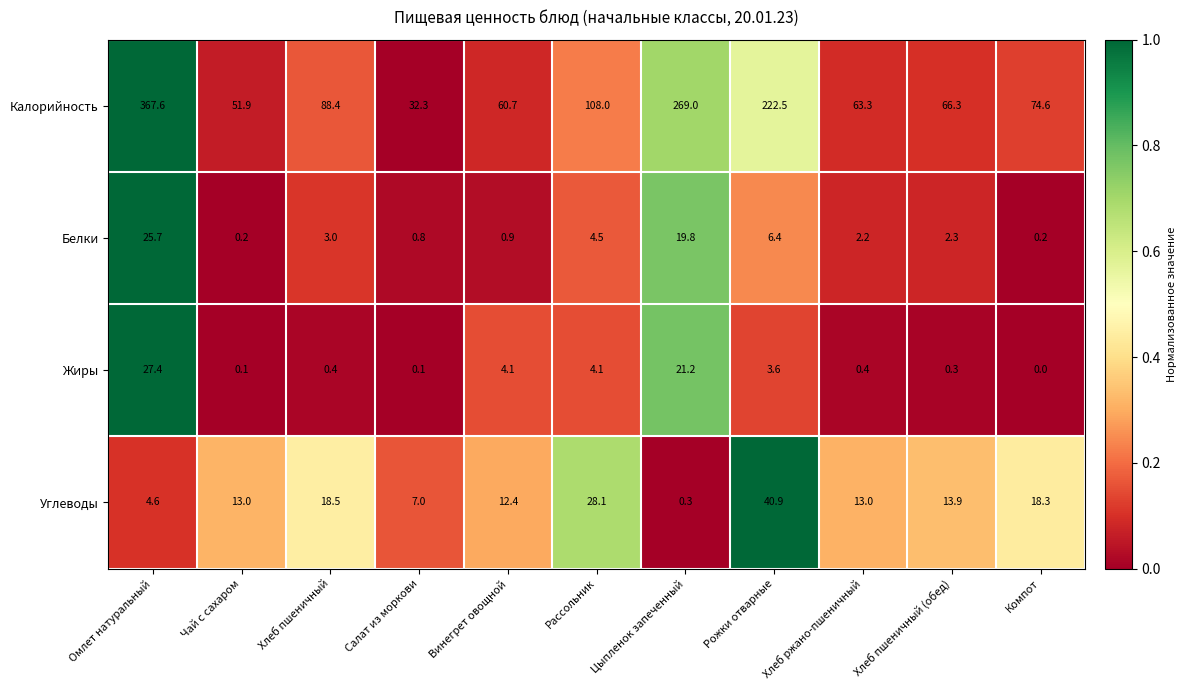

Which series changed the most between Омлет натуральный and Чай с сахаром?

Калорийность